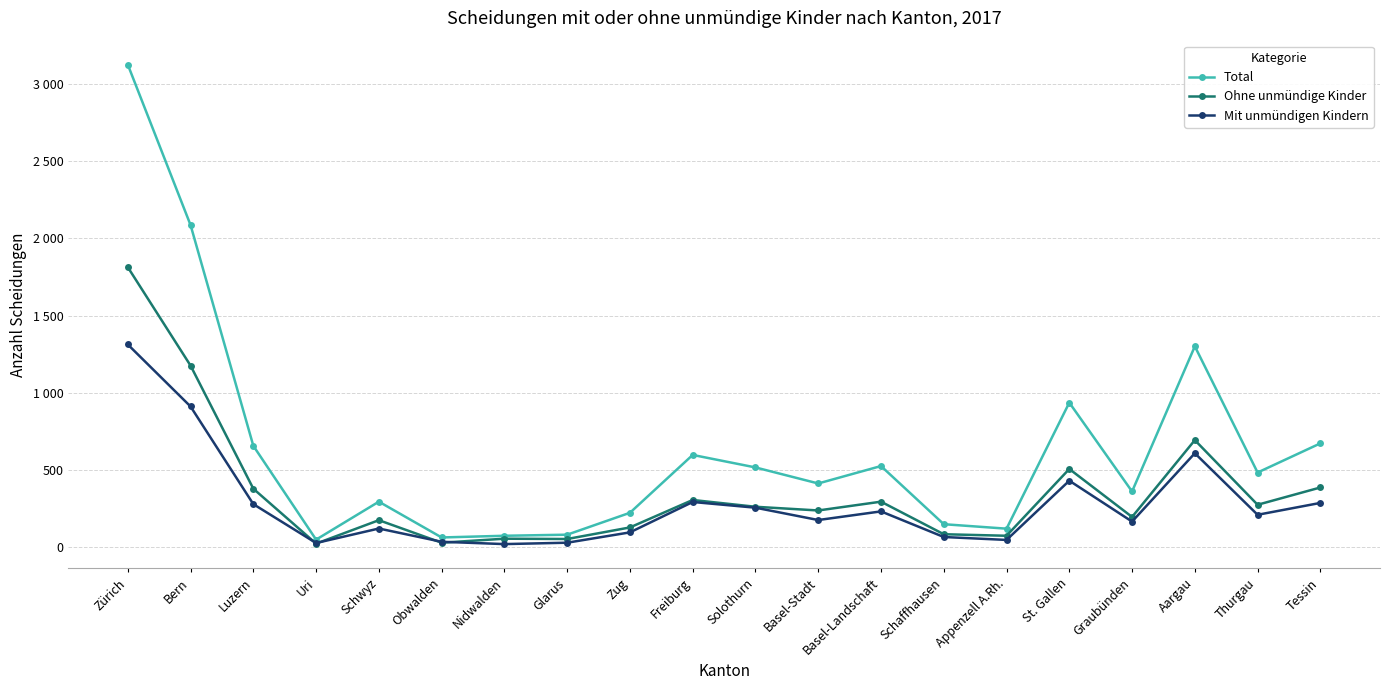

True or false: Total and Mit unmündigen Kindern cross at least once.

False